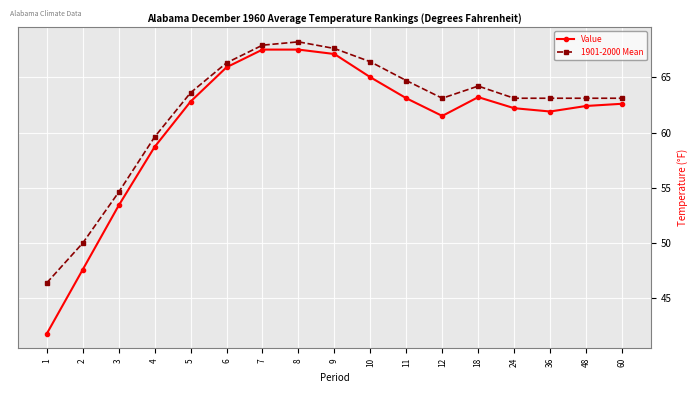

What value does the Value series have at 60?

62.6